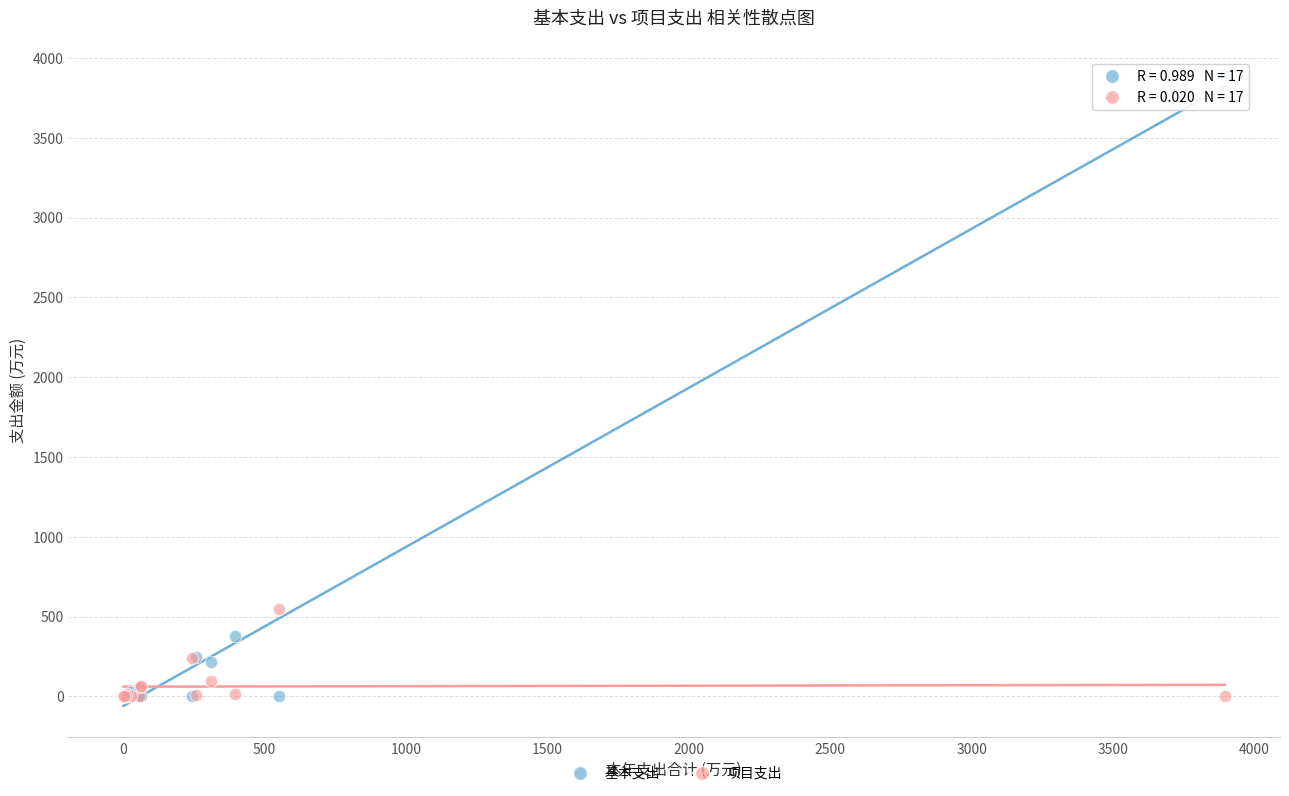

Which series contains the highest Y value?

基本支出